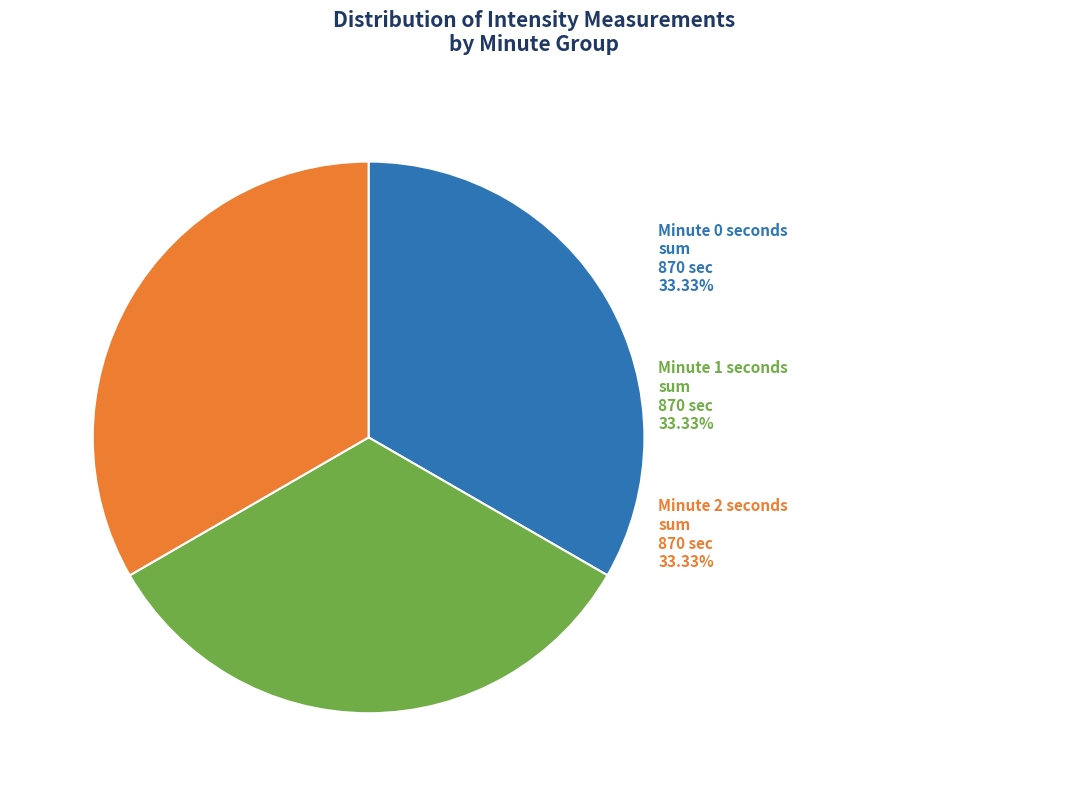

How many segments does this pie chart have?

3